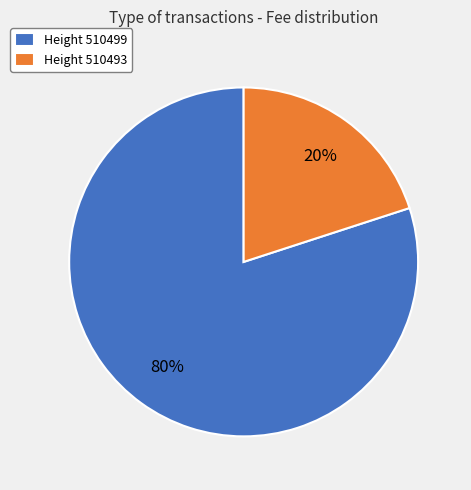

Between Height 510499 and Height 510493, which is larger?

Height 510499